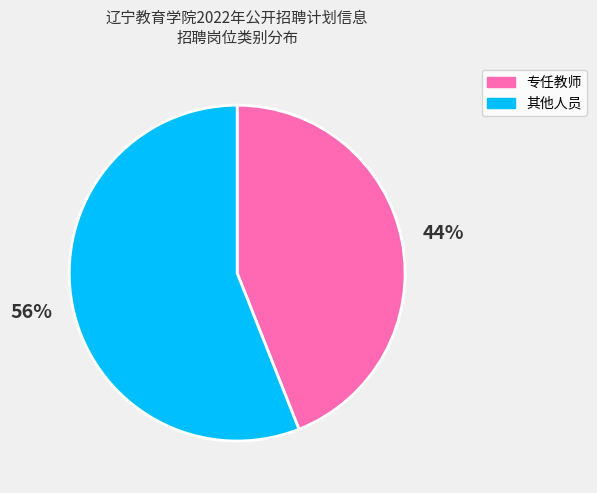

Count the number of slices in the pie.

2